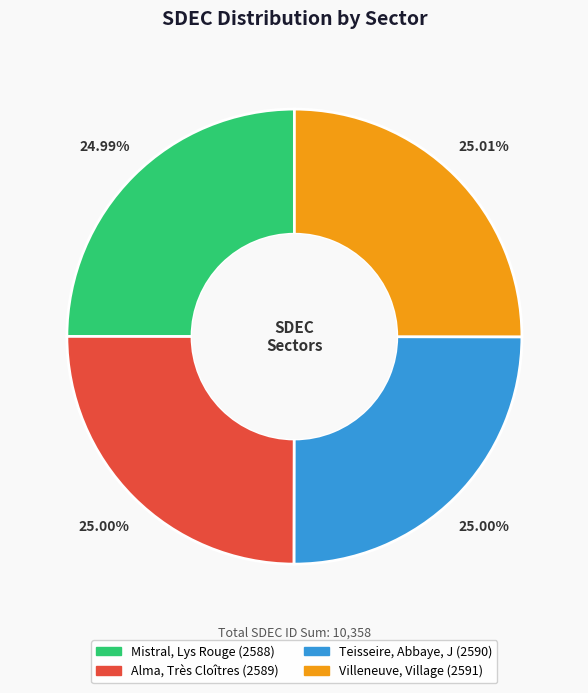

Approximately how many times larger is the value at Mistral, Lys Rouge compared to Villeneuve, Village?

1.0